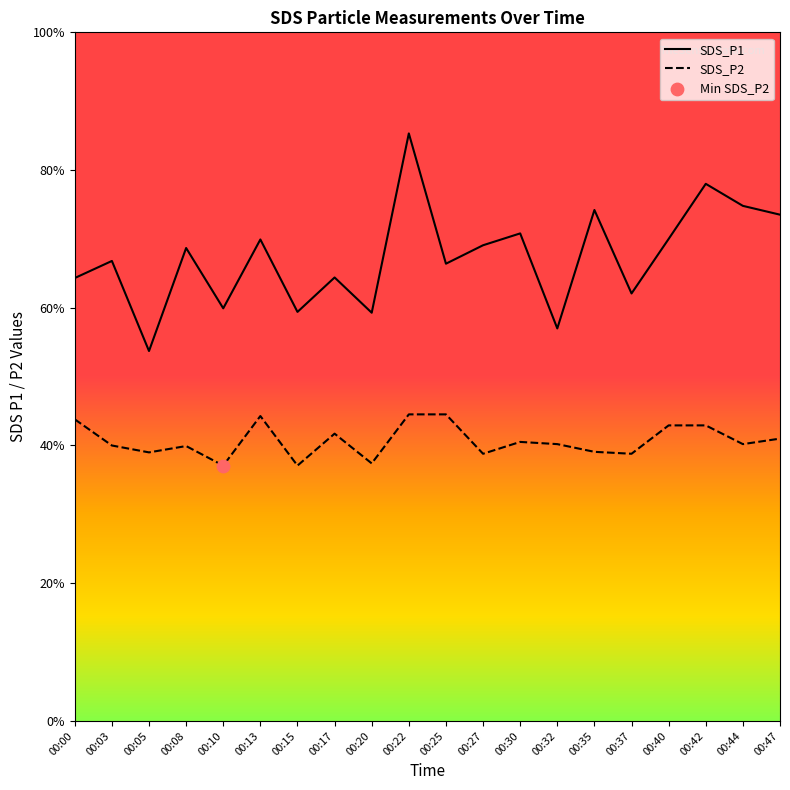

At which category is the sum across all series the highest?

00:22